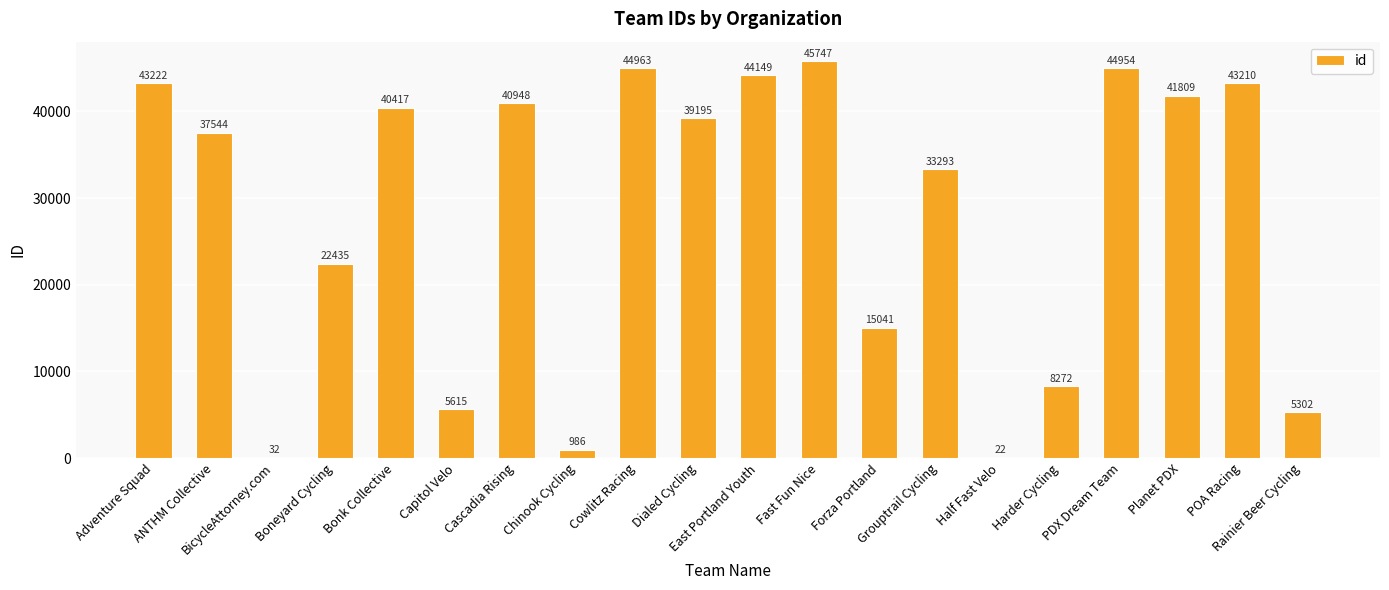

Which has a higher value, BicycleAttorney.com or ANTHM Collective?

ANTHM Collective